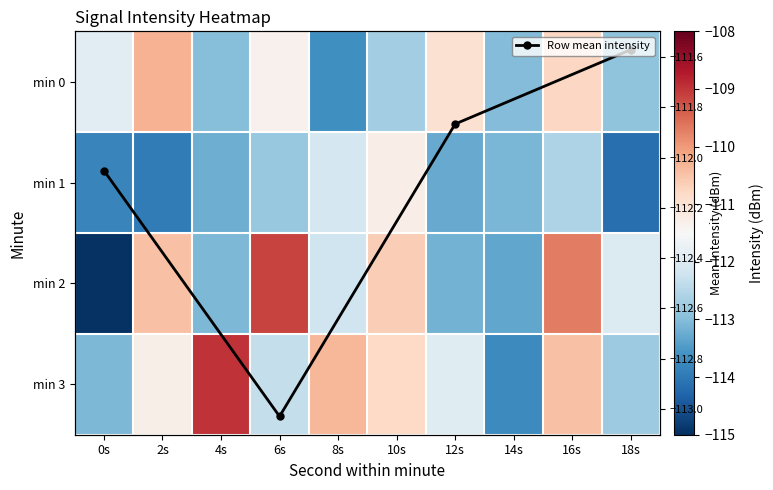

Which series has the widest spread of values?

2